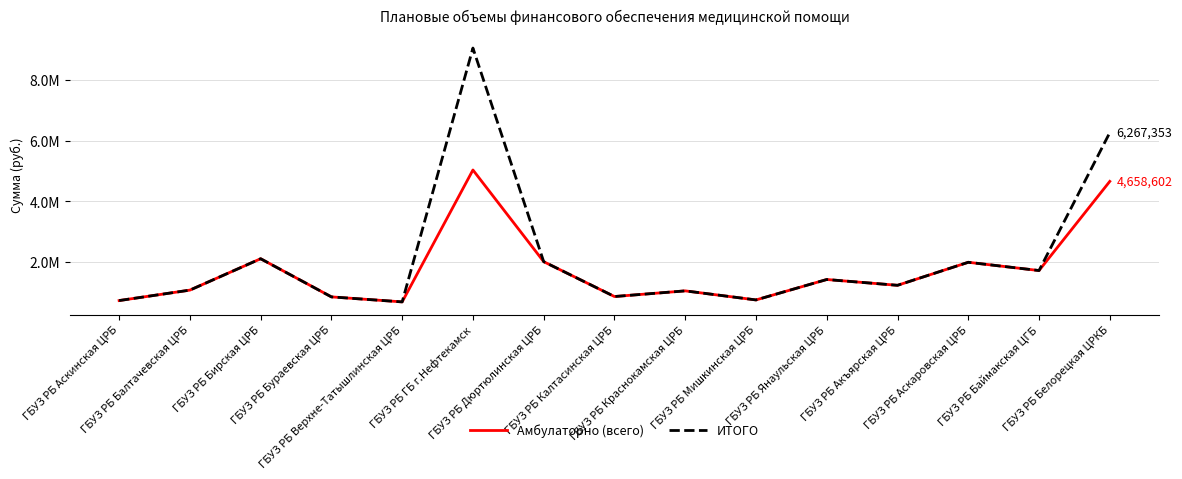

The value of Амбулаторно (всего) at ГБУЗ РБ Калтасинская ЦРБ is 1331548.1. True or false?

False